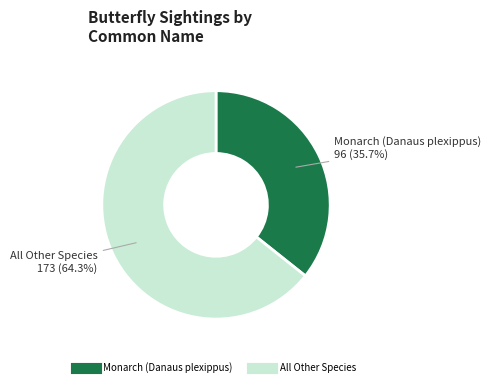

Is there a majority slice in this chart?

Yes